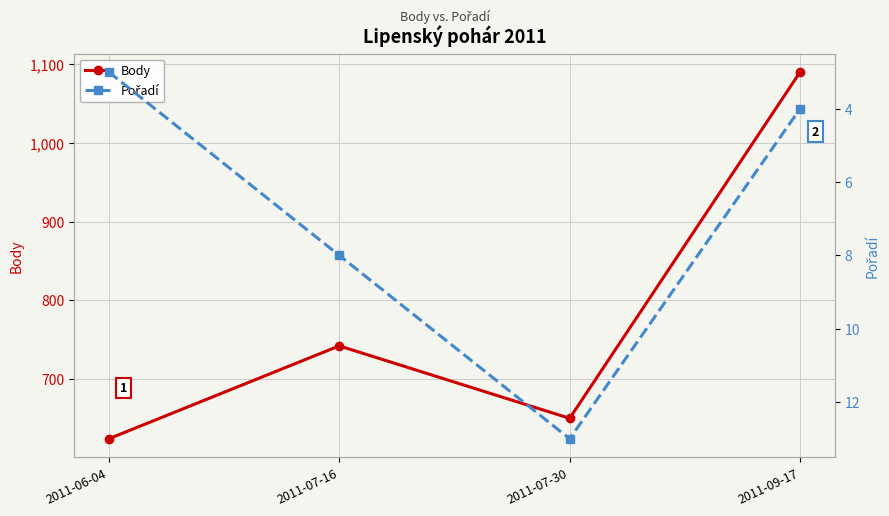

The value of Pořadí at 2011-07-30 is 21. True or false?

False